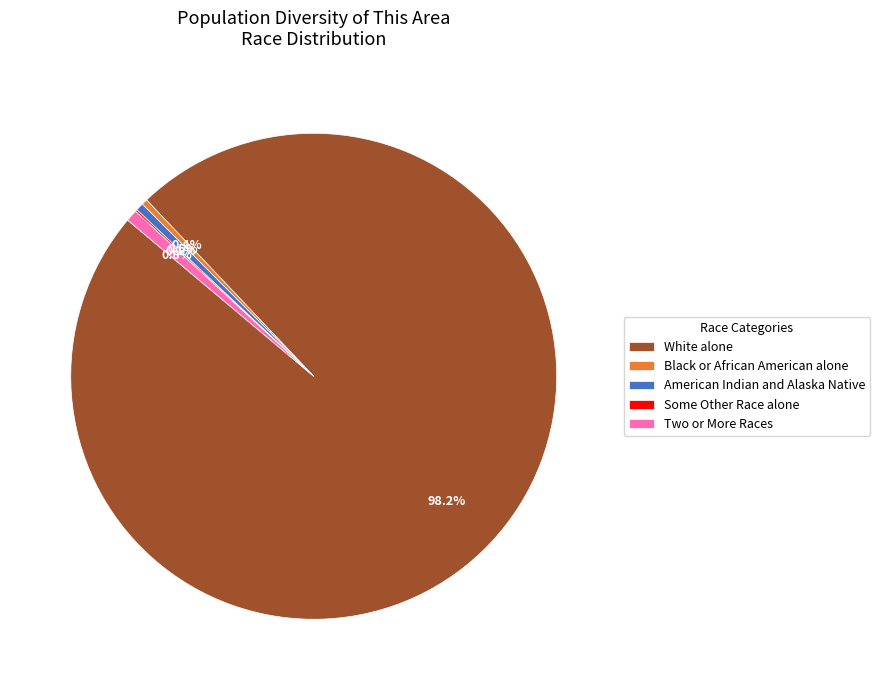

To the nearest percent, what portion does White alone represent?

98%